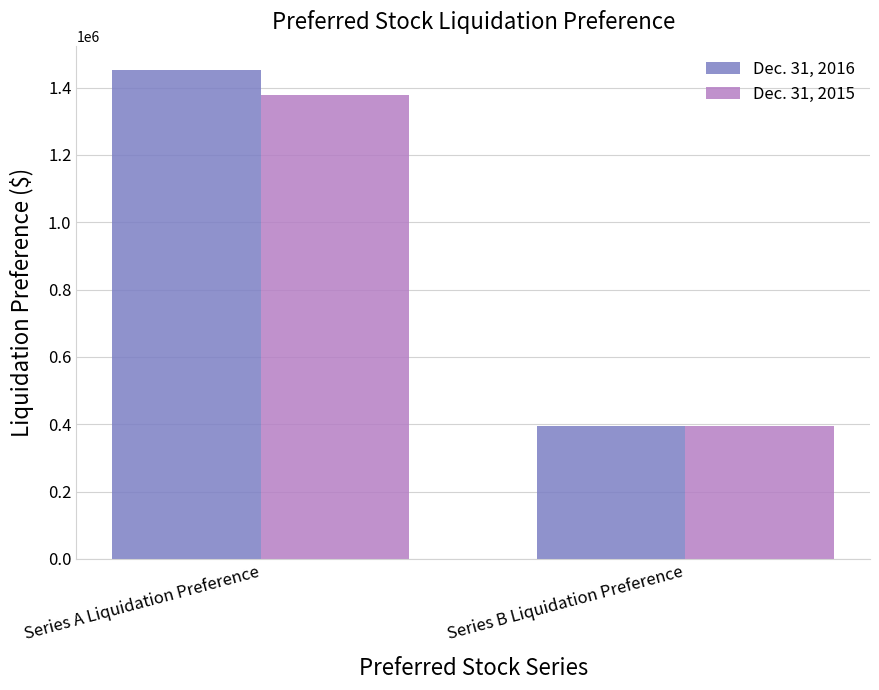

List the series in order of their peak value, lowest first.

Dec. 31, 2015, Dec. 31, 2016